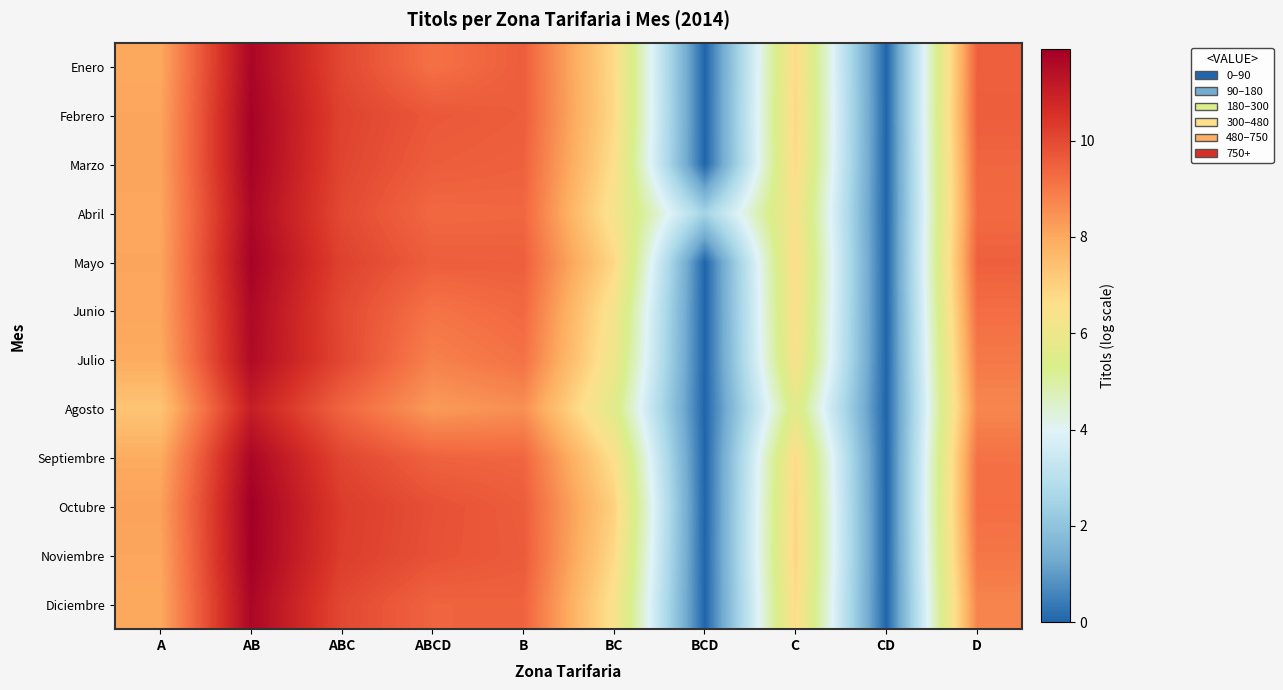

Reading left to right, extract all data points from this chart.

Enero: A=8.0	AB=11.7	ABC=10.0	ABCD=9.2	B=9.5	BC=6.7	BCD=0.0	C=6.7	CD=0.0	D=9.5
Febrero: A=8.1	AB=11.8	ABC=10.1	ABCD=9.7	B=9.6	BC=6.8	BCD=0.0	C=6.8	CD=0.0	D=9.5
Marzo: A=8.1	AB=11.8	ABC=10.1	ABCD=9.6	B=9.5	BC=6.6	BCD=0.0	C=6.8	CD=0.0	D=9.4
Abril: A=8.1	AB=11.6	ABC=10.0	ABCD=9.3	B=9.4	BC=6.3	BCD=2.5	C=6.4	CD=0.0	D=9.3
Mayo: A=8.1	AB=11.8	ABC=10.2	ABCD=9.5	B=9.5	BC=6.8	BCD=0.0	C=6.7	CD=0.0	D=9.5
Junio: A=8.1	AB=11.6	ABC=10.0	ABCD=9.1	B=9.3	BC=6.3	BCD=0.0	C=6.6	CD=0.0	D=9.2
Julio: A=8.0	AB=11.6	ABC=10.0	ABCD=8.8	B=9.1	BC=6.1	BCD=0.0	C=6.5	CD=0.0	D=9.0
Agosto: A=7.3	AB=11.0	ABC=9.4	ABCD=8.3	B=8.5	BC=5.6	BCD=0.0	C=5.7	CD=0.0	D=8.7
Septiembre: A=7.9	AB=11.7	ABC=10.1	ABCD=9.5	B=9.4	BC=6.6	BCD=0.0	C=6.7	CD=0.0	D=9.1
Octubre: A=8.2	AB=11.9	ABC=10.3	ABCD=9.9	B=9.6	BC=7.0	BCD=0.0	C=6.9	CD=0.0	D=9.2
Noviembre: A=8.1	AB=11.9	ABC=10.3	ABCD=9.8	B=9.6	BC=6.8	BCD=0.0	C=6.9	CD=0.0	D=9.0
Diciembre: A=8.0	AB=11.7	ABC=10.0	ABCD=9.4	B=9.5	BC=6.4	BCD=0.0	C=6.7	CD=0.0	D=8.8